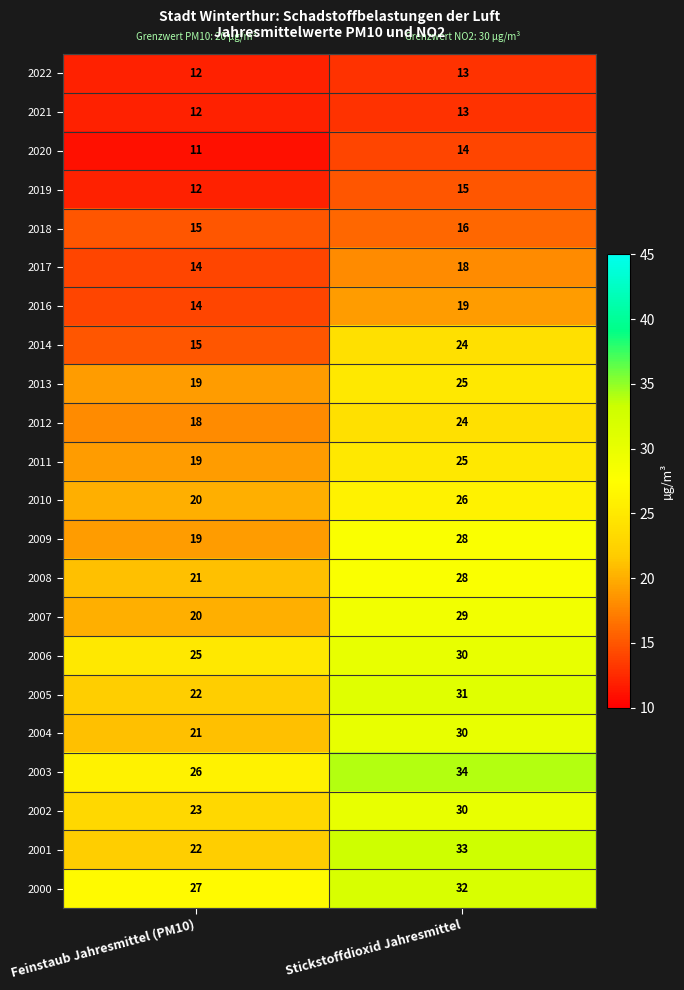

At which label is 2010 closest to 23?

Feinstaub Jahresmittel (PM10)